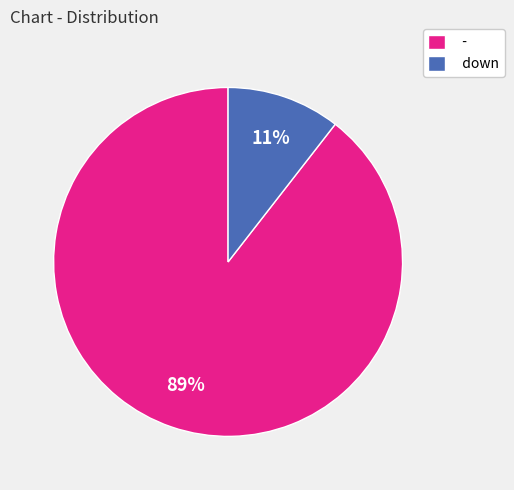

How many segments does this pie chart have?

2